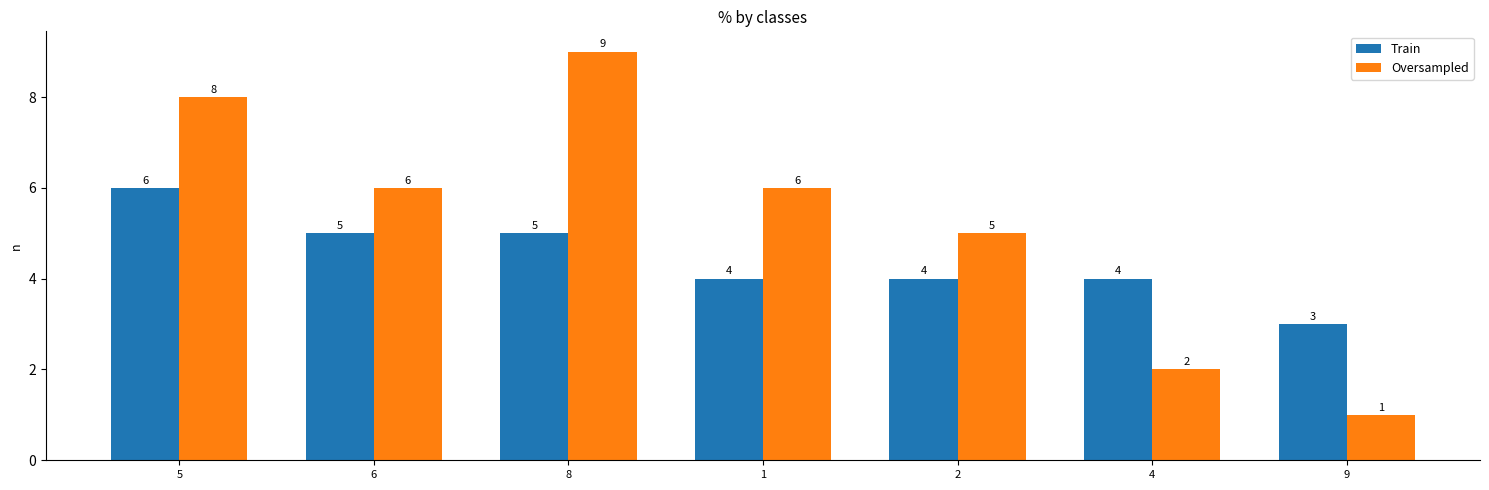

Count the Train values in the range 4 to 5.

5